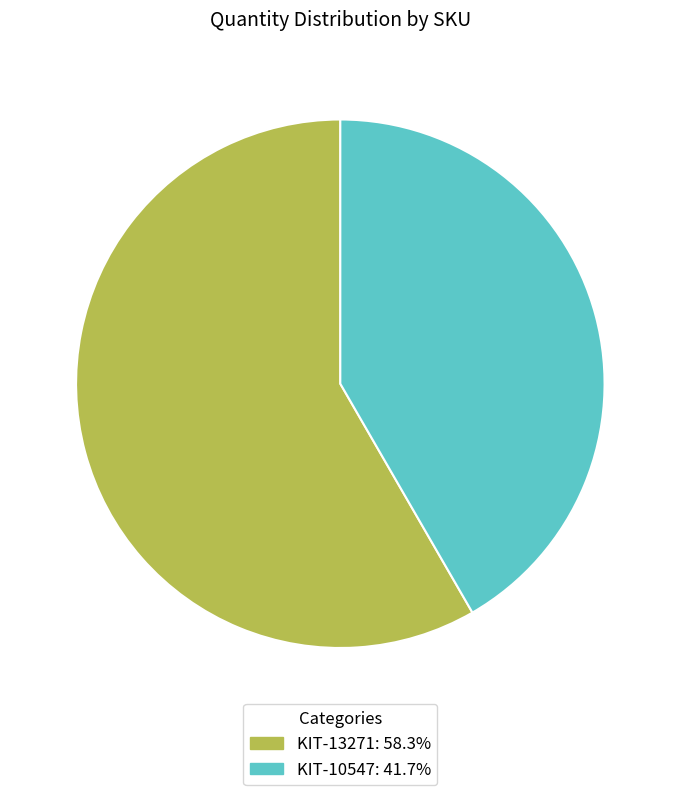

Do KIT-10547 and KIT-13271 together represent more than half of the pie?

Yes